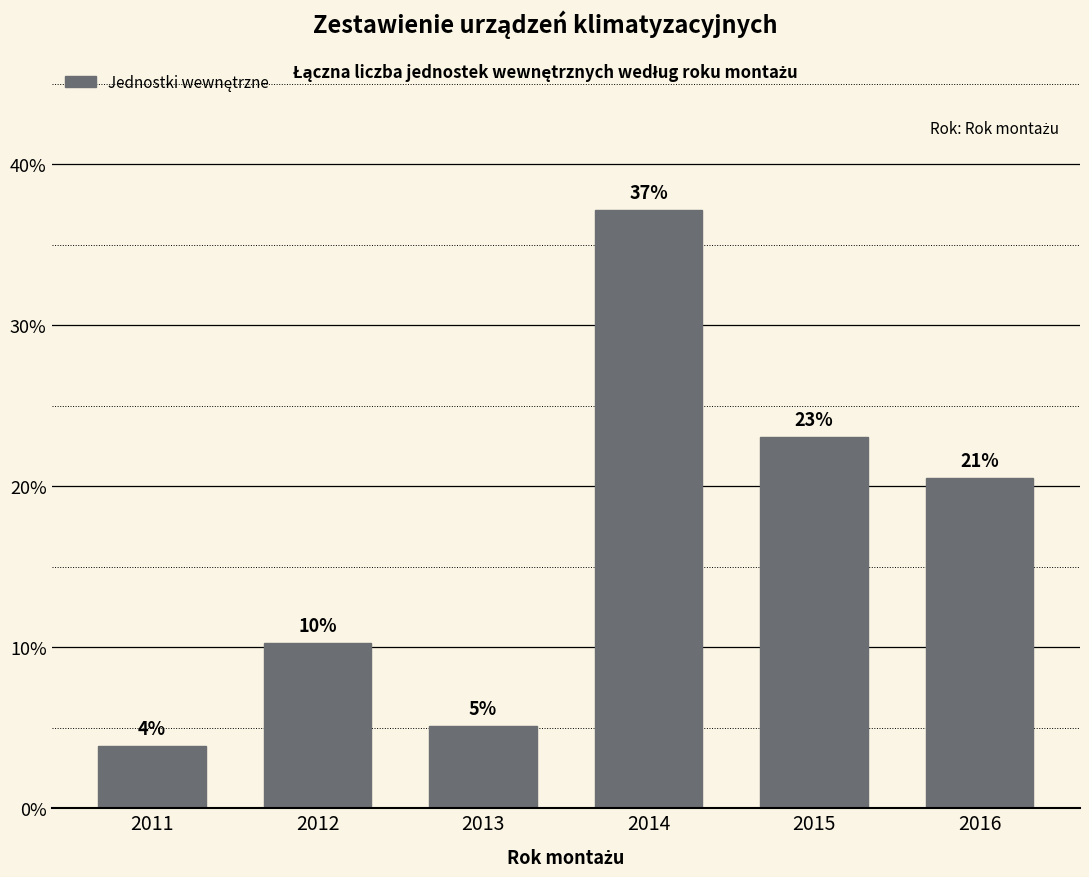

Between 2012 and 2011, which is larger?

2012